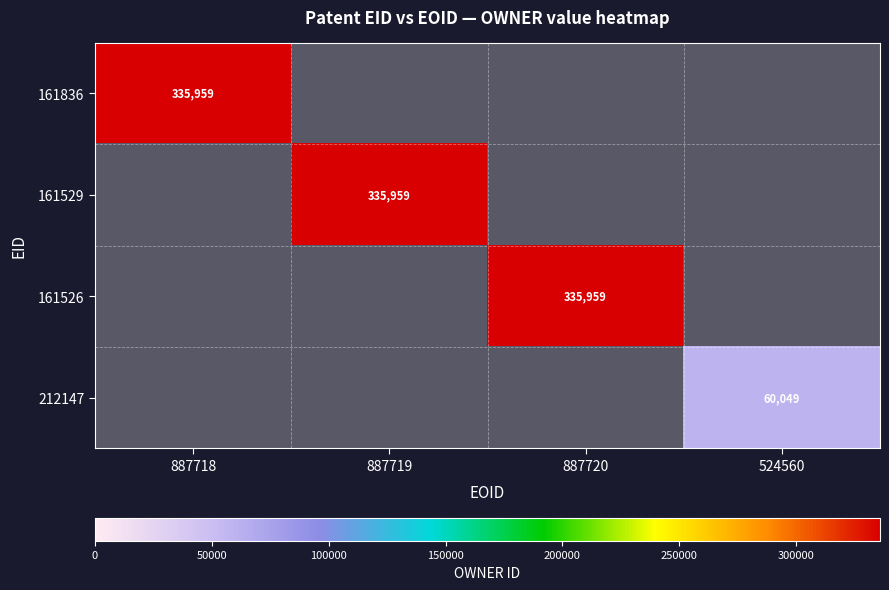

The 161836 series shows 335959 at 887718. True or false?

True